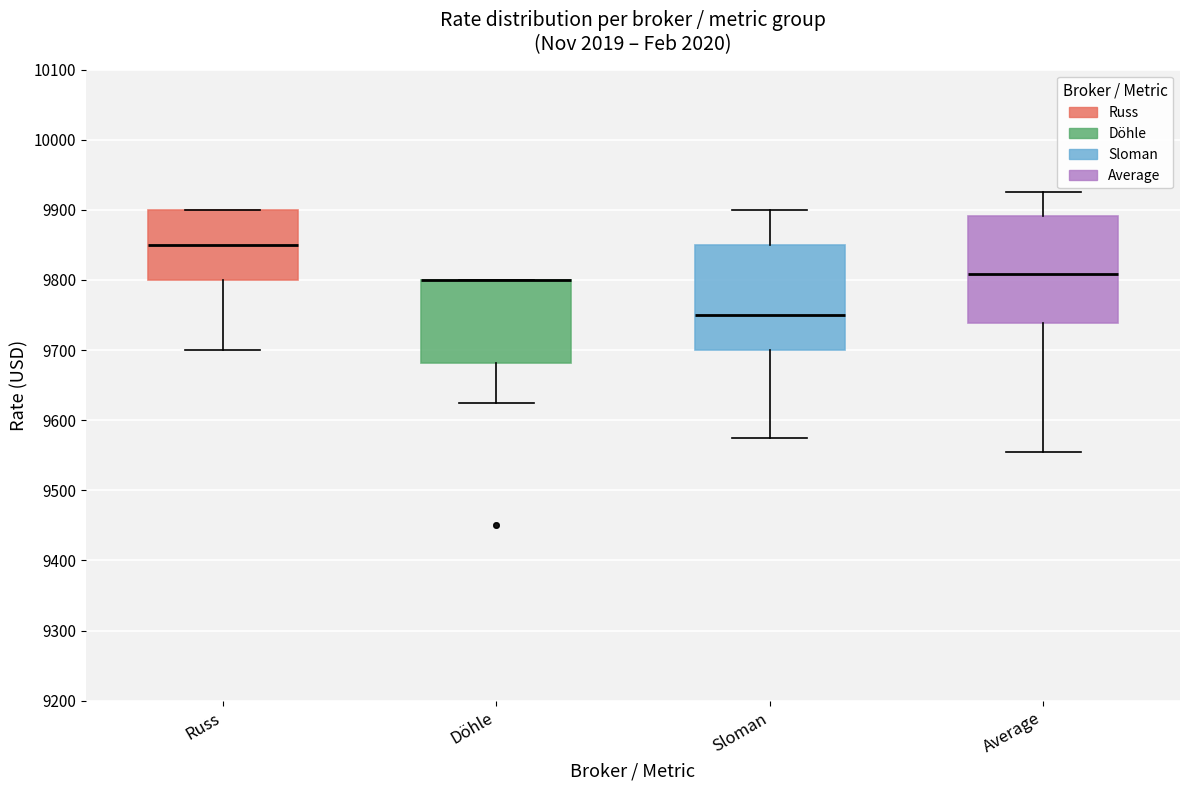

Where is the upper edge of the box for Average on the y-axis? The values are not printed on the chart, so give them approximately, as read against the axis.

9890